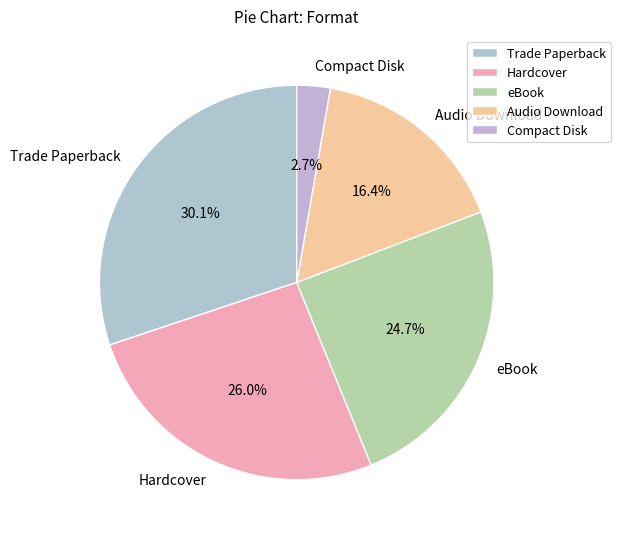

Which category has the biggest portion of the pie?

Trade Paperback